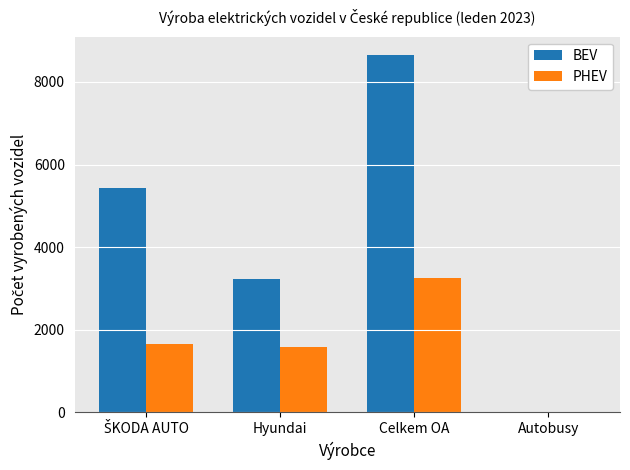

Which series has the largest total across all categories?

BEV